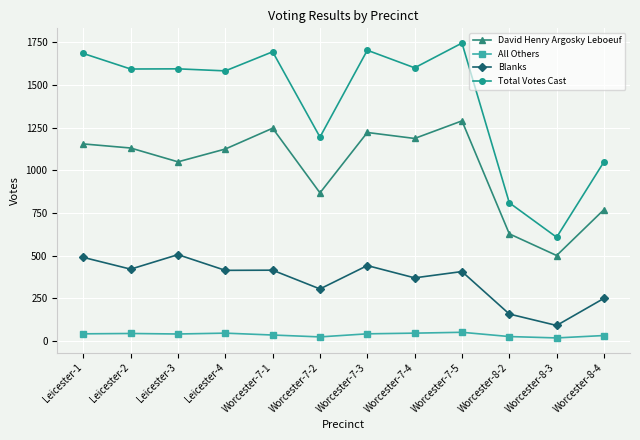

What are all the series names shown in the legend?

David Henry Argosky Leboeuf, All Others, Blanks, Total Votes Cast